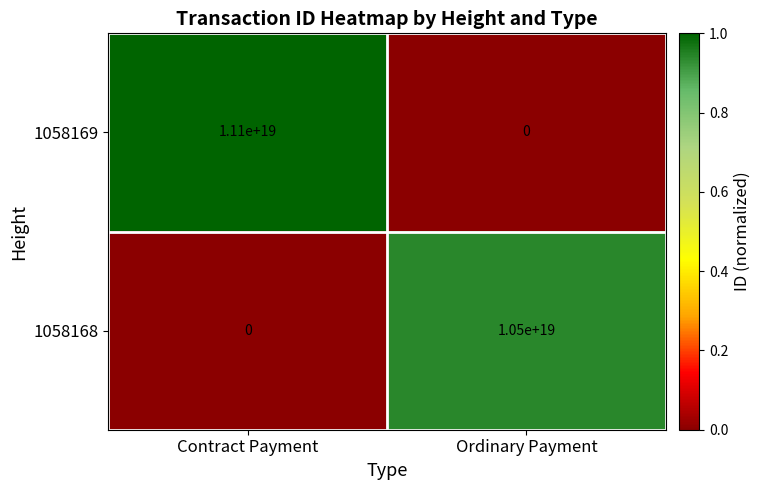

Which series has the largest total across all categories?

1058169